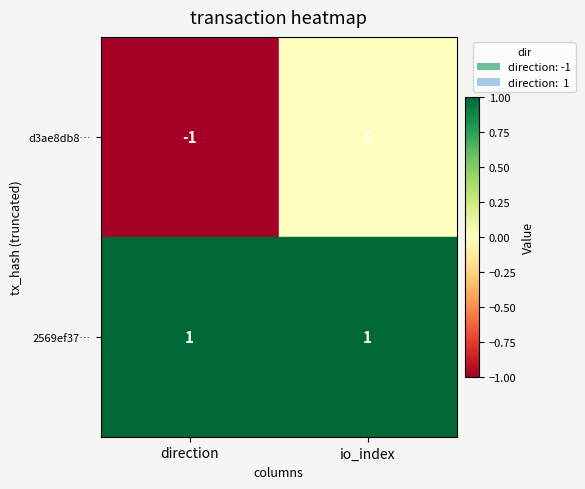

Rank the categories by d3ae8db8… value from lowest to highest.

direction, io_index